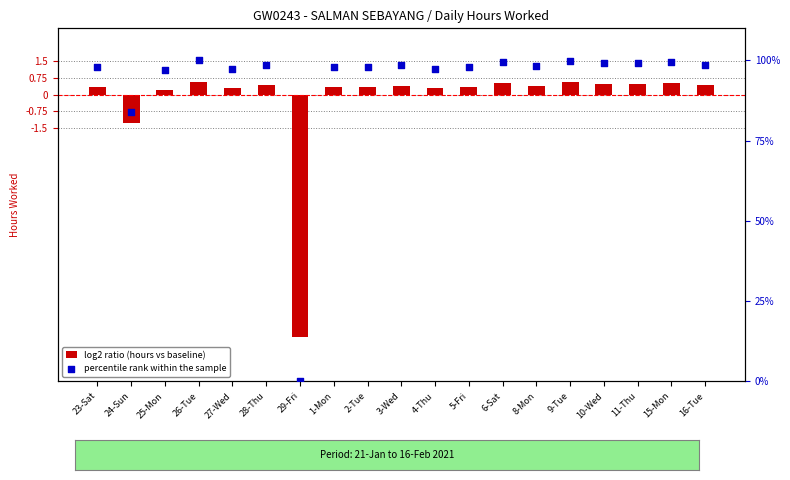

Which series reaches the maximum Y coordinate?

percentile rank within the sample